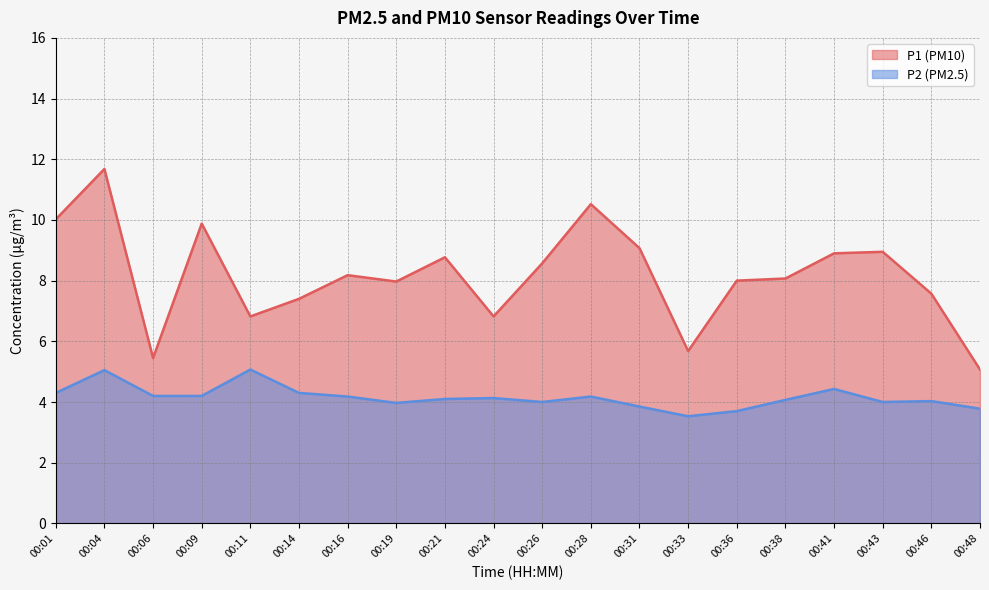

In P2, how many points are higher than both neighbors (excluding endpoints)?

6